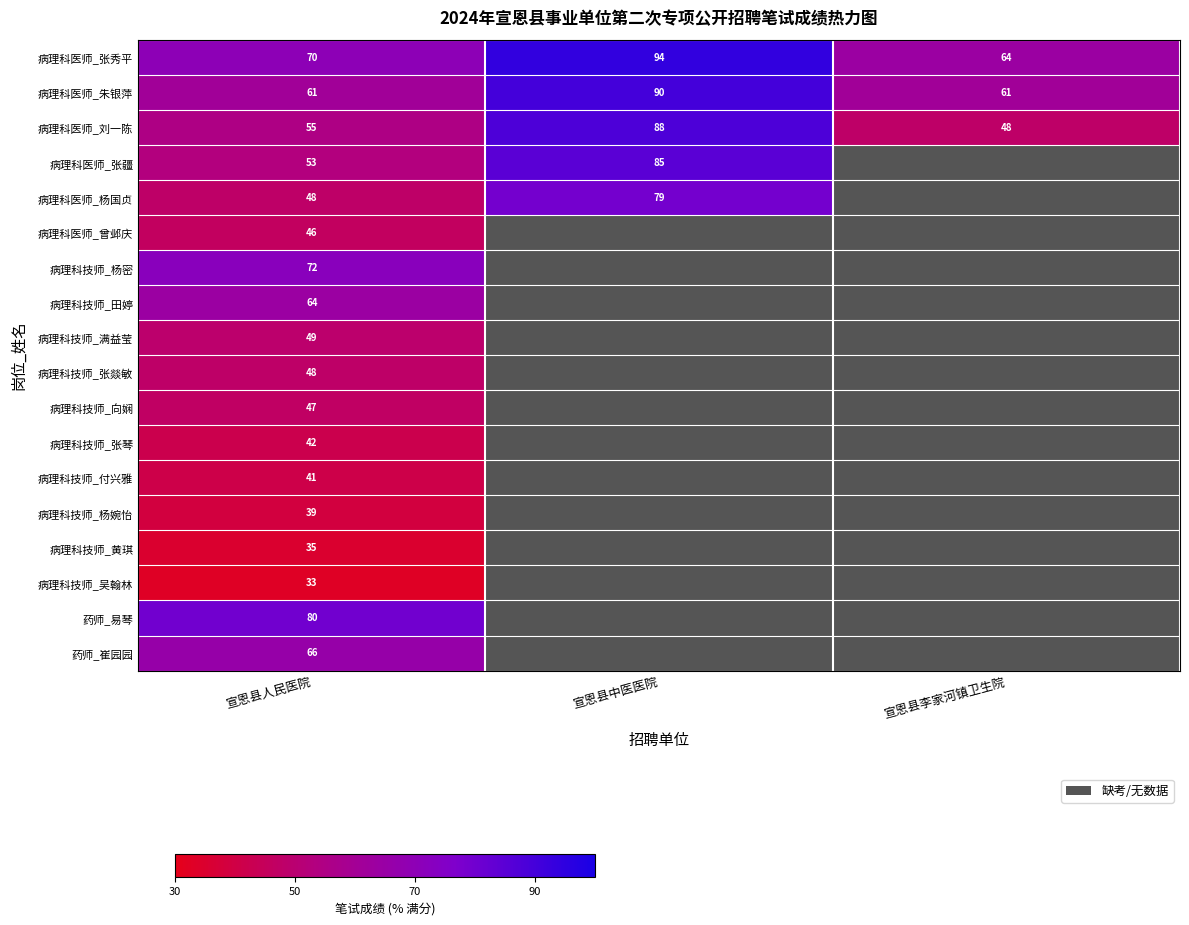

What is the total value across all series at 宣恩县人民医院?

949